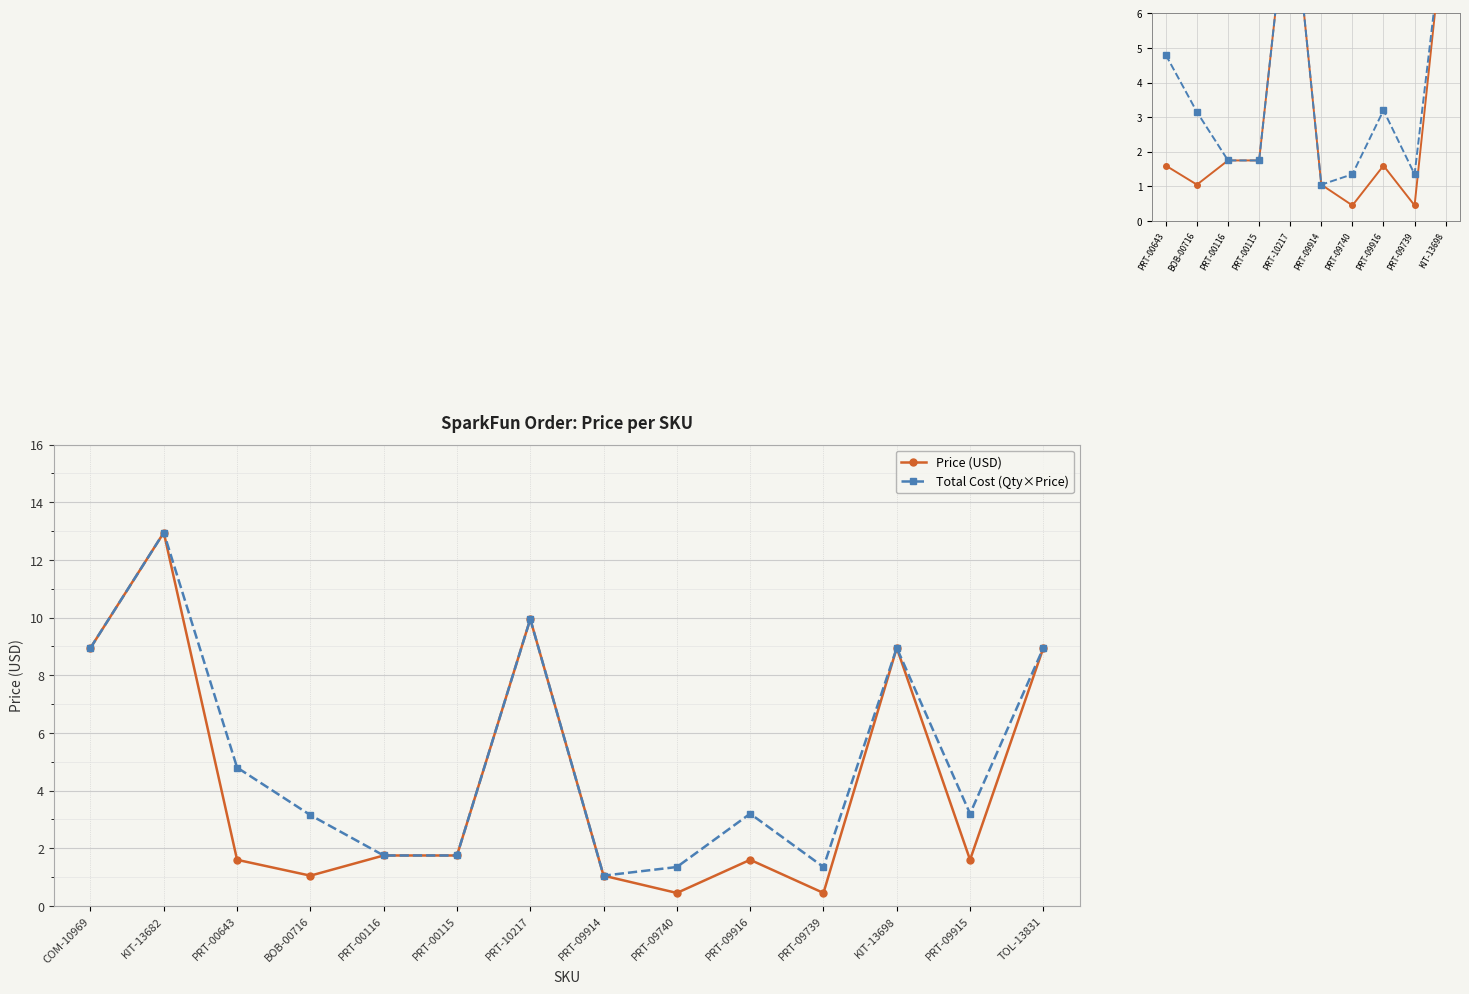

Reading left to right, what are all the values shown in this chart?

Price (USD): COM-10969=8.9	KIT-13682=12.9	PRT-00643=1.6	BOB-00716=1.1	PRT-00116=1.8	PRT-00115=1.8	PRT-10217=9.9	PRT-09914=1.1	PRT-09740=0.5	PRT-09916=1.6	PRT-09739=0.5	KIT-13698=8.9	PRT-09915=1.6	TOL-13831=8.9
Total Cost: COM-10969=8.9	KIT-13682=12.9	PRT-00643=4.8	BOB-00716=3.1	PRT-00116=1.8	PRT-00115=1.8	PRT-10217=9.9	PRT-09914=1.1	PRT-09740=1.4	PRT-09916=3.2	PRT-09739=1.4	KIT-13698=8.9	PRT-09915=3.2	TOL-13831=8.9